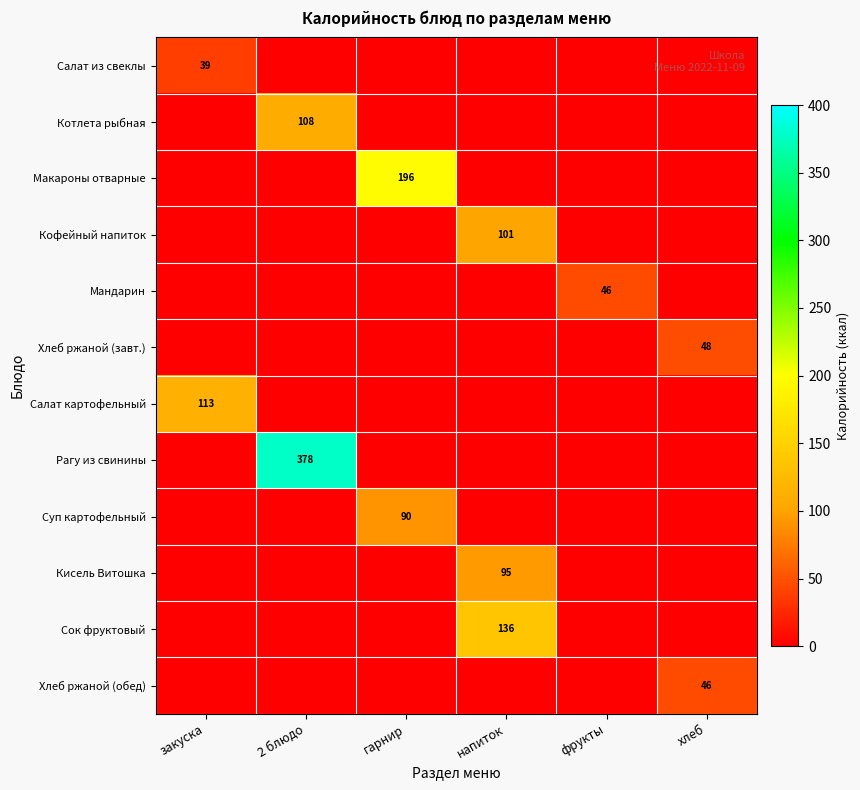

The Суп картофельный series shows 131 at гарнир. True or false?

False